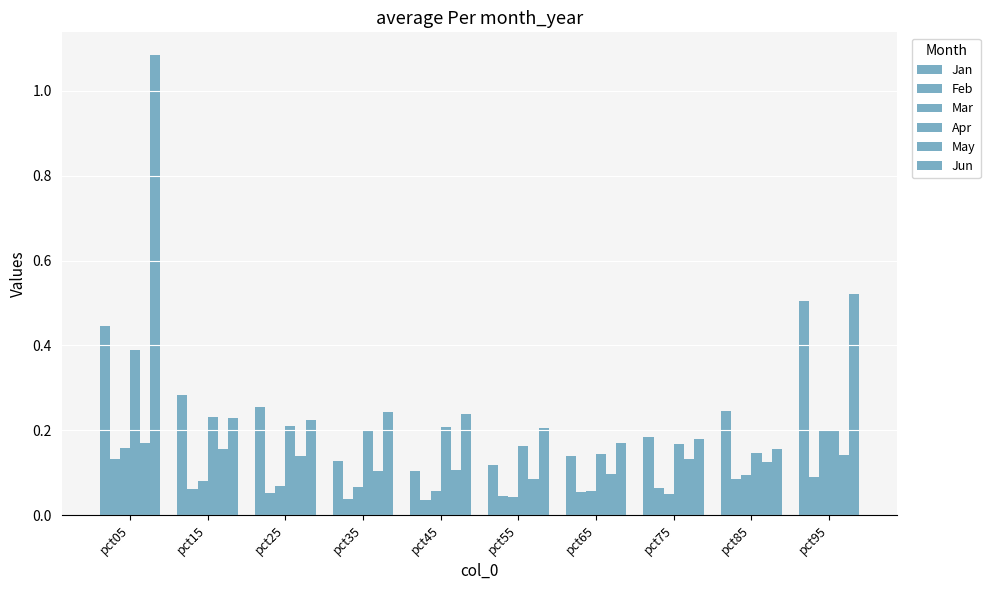

Is it true that Apr equals 0.3 at pct15?

False